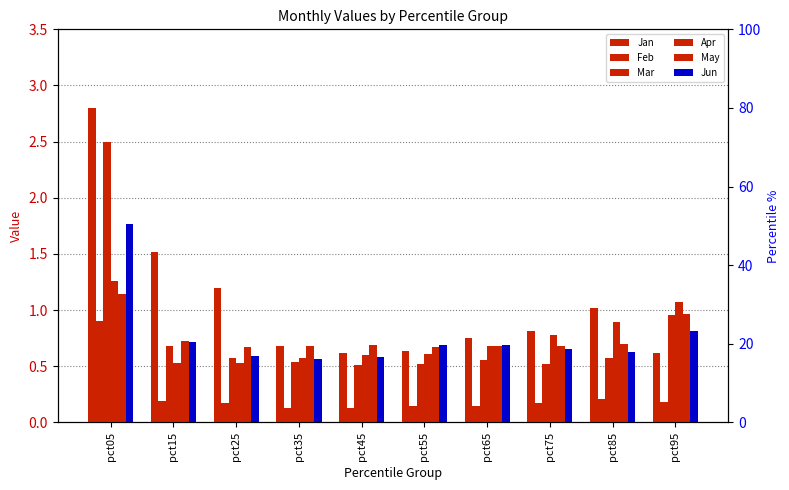

Where is Jan nearest to the value 1?

pct85